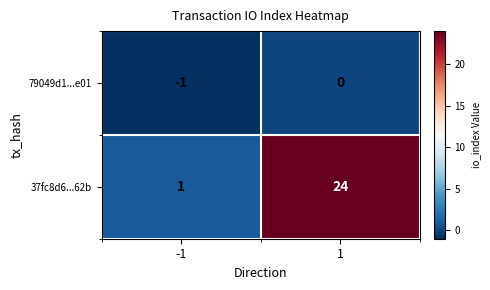

List the series in order of their peak value, highest first.

37fc8d6...62b, 79049d1...e01